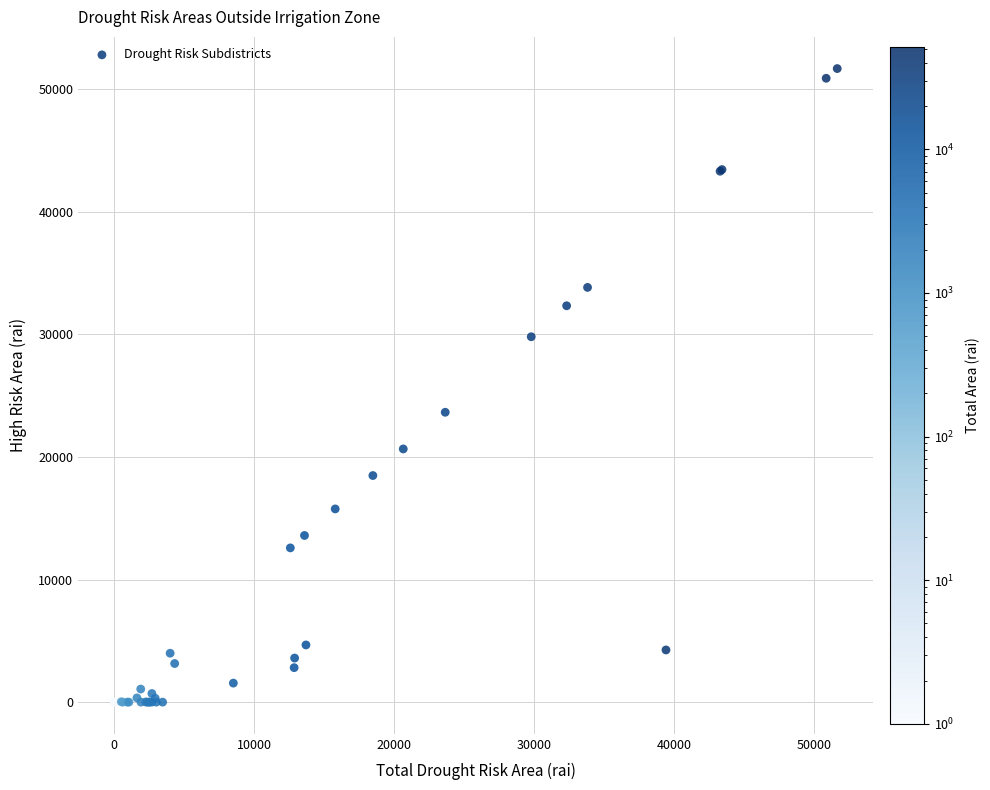

What Y value in the scatter plot is closest to 25838?

23642.9